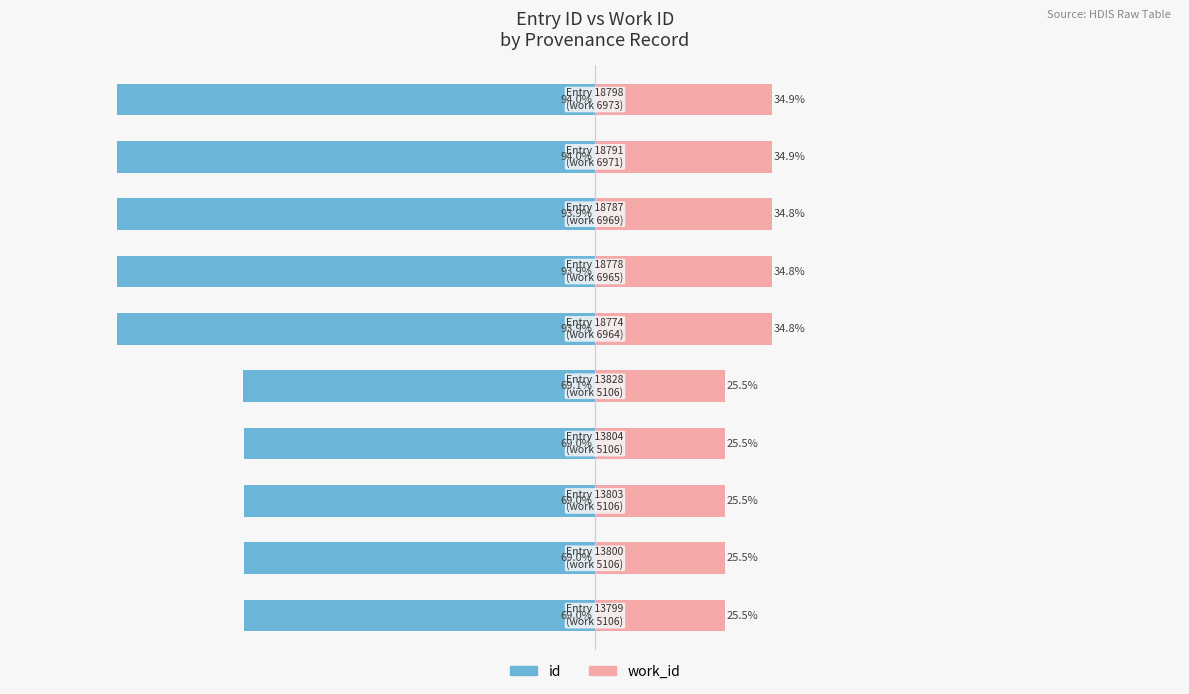

At how many categories does at least one series exceed -50?

10